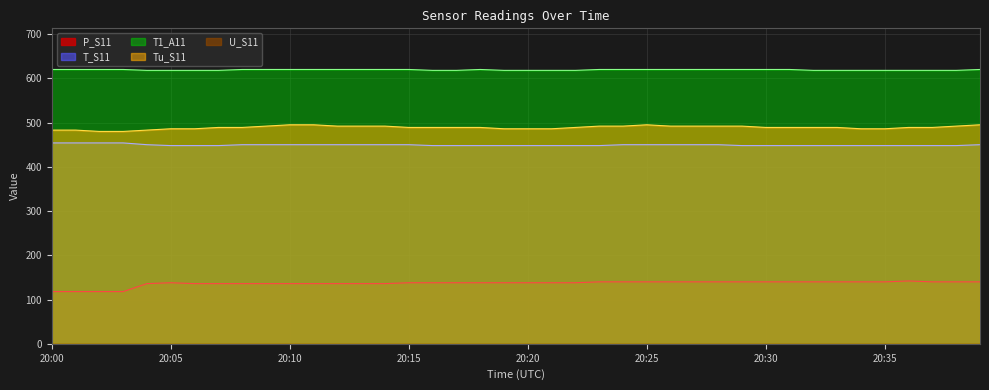

List the labels in order of T_S11 value, largest first.

20:00, 20:01, 20:02, 20:03, 20:04, 20:08, 20:09, 20:10, 20:11, 20:12, 20:13, 20:14, 20:15, 20:24, 20:25, 20:26, 20:27, 20:28, 20:39, 20:05, 20:06, 20:07, 20:16, 20:17, 20:18, 20:19, 20:20, 20:21, 20:22, 20:23, 20:29, 20:30, 20:31, 20:32, 20:33, 20:34, 20:35, 20:36, 20:37, 20:38